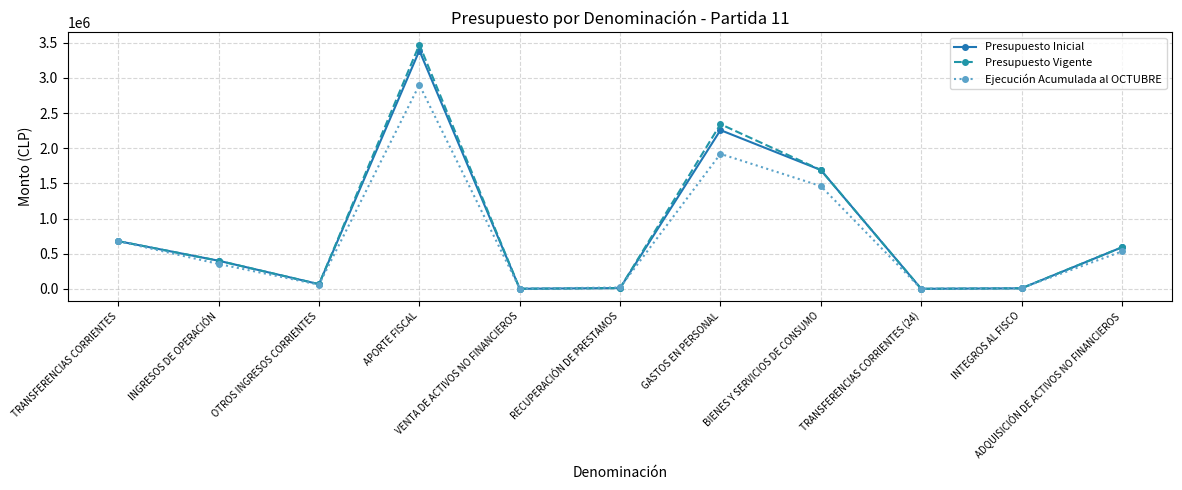

At how many categories does at least one series exceed 119378?

6